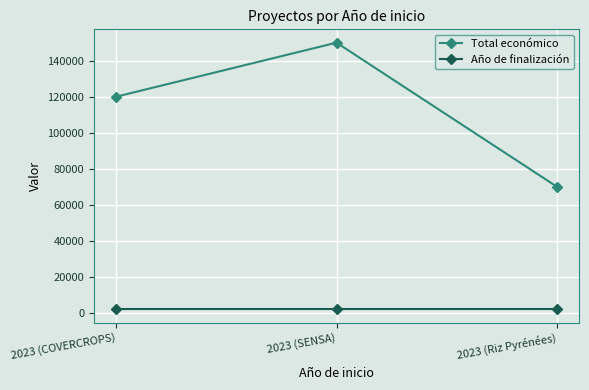

Is the value of Total económico at 2023 (COVERCROPS) greater than the value of Año de finalización at 2023 (COVERCROPS)?

Yes